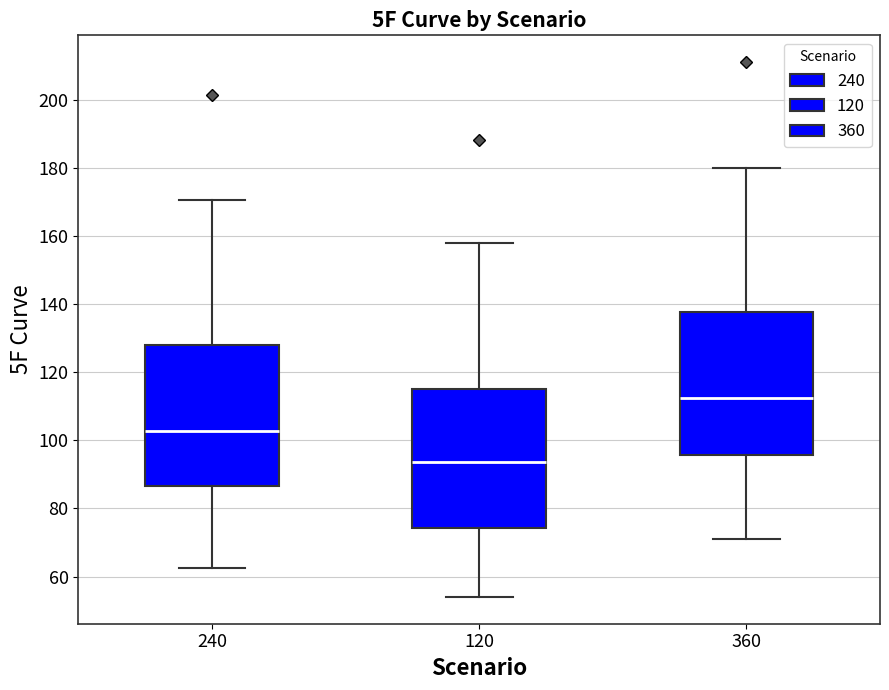

Reading left to right, transcribe this box plot: for each box, give where its median line is, the range the box spans, and where its two whiskers end, as read against the y-axis. The values are not printed on the chart, so give them approximately, as read against the axis.

240: median 102, box 86 to 128, whiskers 62 to 170
120: median 94, box 74 to 116, whiskers 54 to 158
360: median 112, box 96 to 138, whiskers 72 to 180